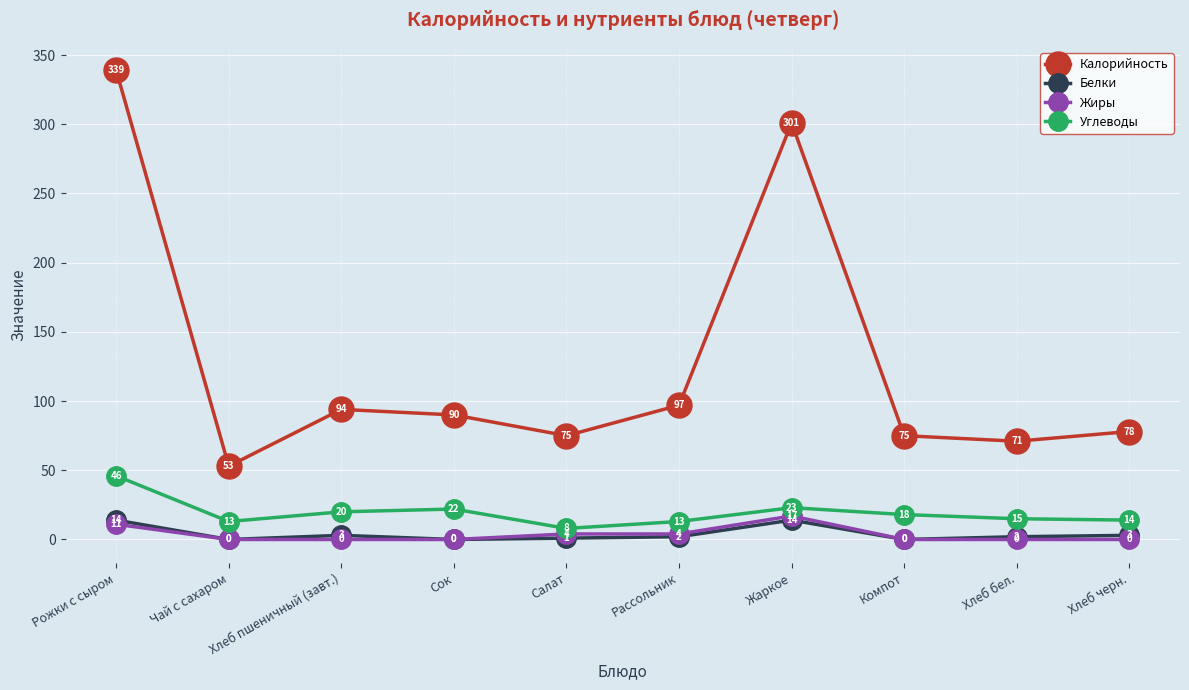

Which series has the largest range (max minus min)?

Калорийность